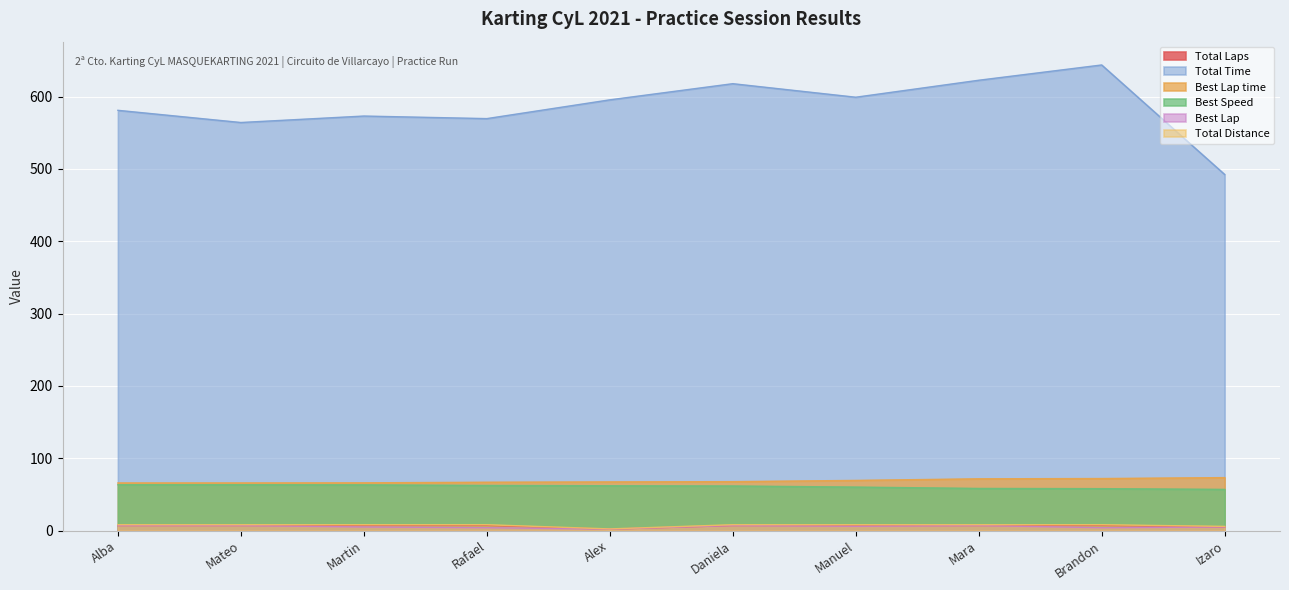

True or false: Best Lap time and Total Distance intersect in this chart.

False